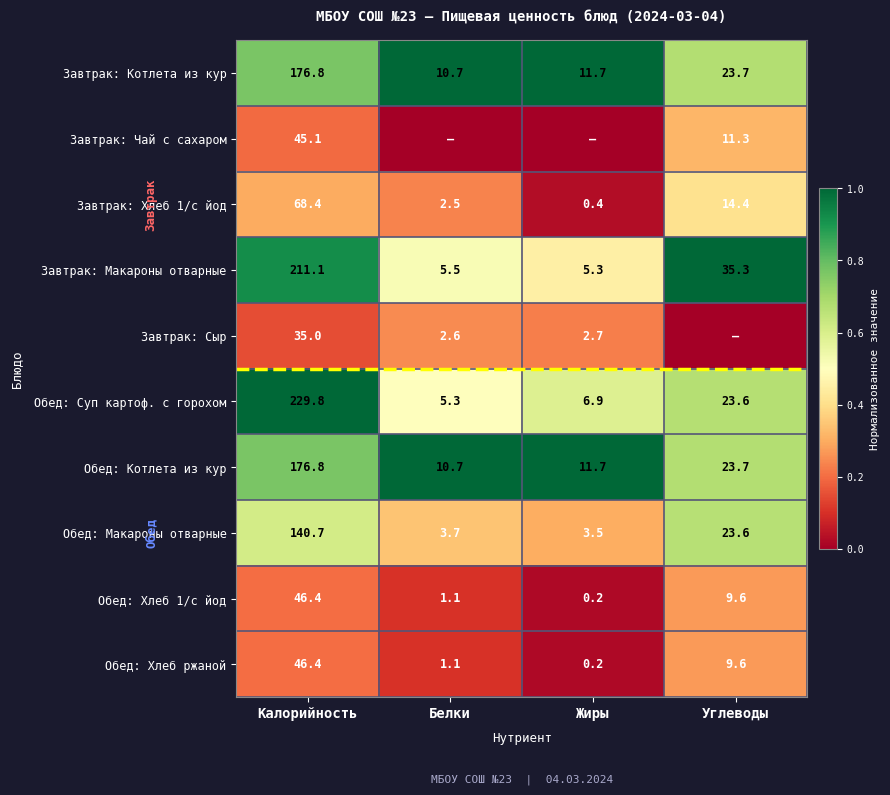

What is the difference between the maximum and minimum values in the Обед: Котлета из кур series?

166.1